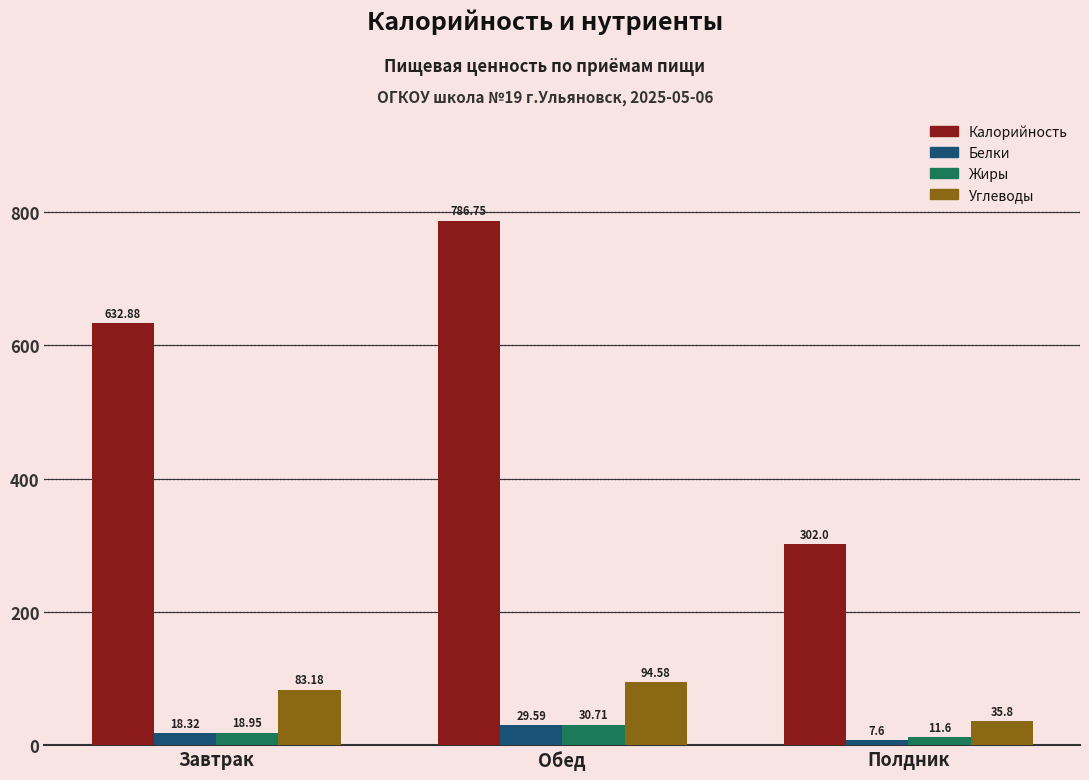

What is the difference between the Калорийность values at Обед and Завтрак?

153.9